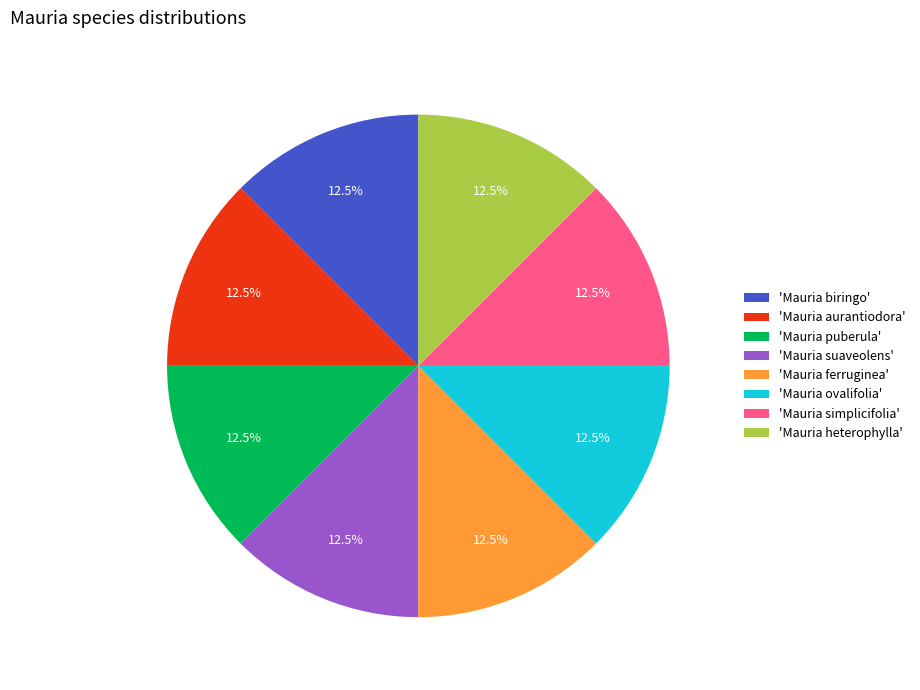

Is 'Mauria ferruginea' the majority of the pie?

No